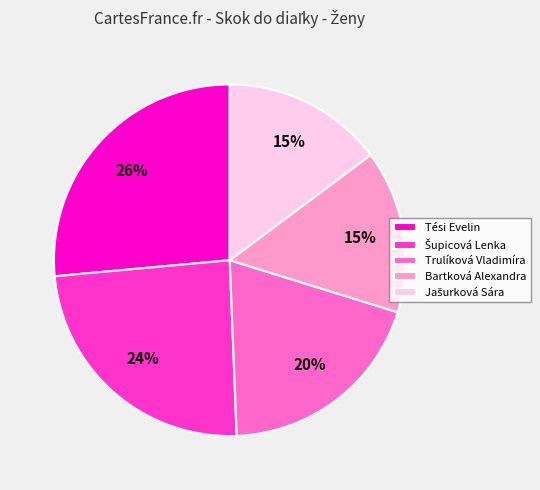

What is the largest slice in the pie chart?

Tési Evelin